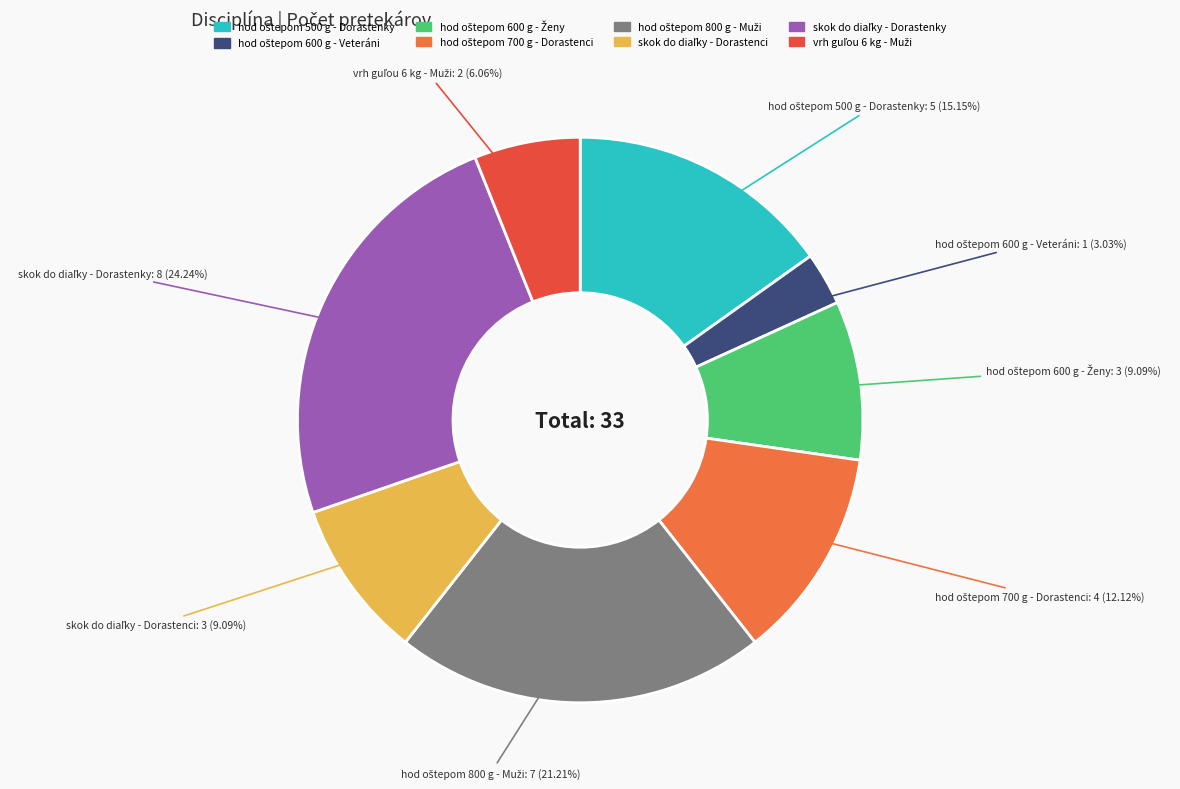

Does any single category account for the majority?

No